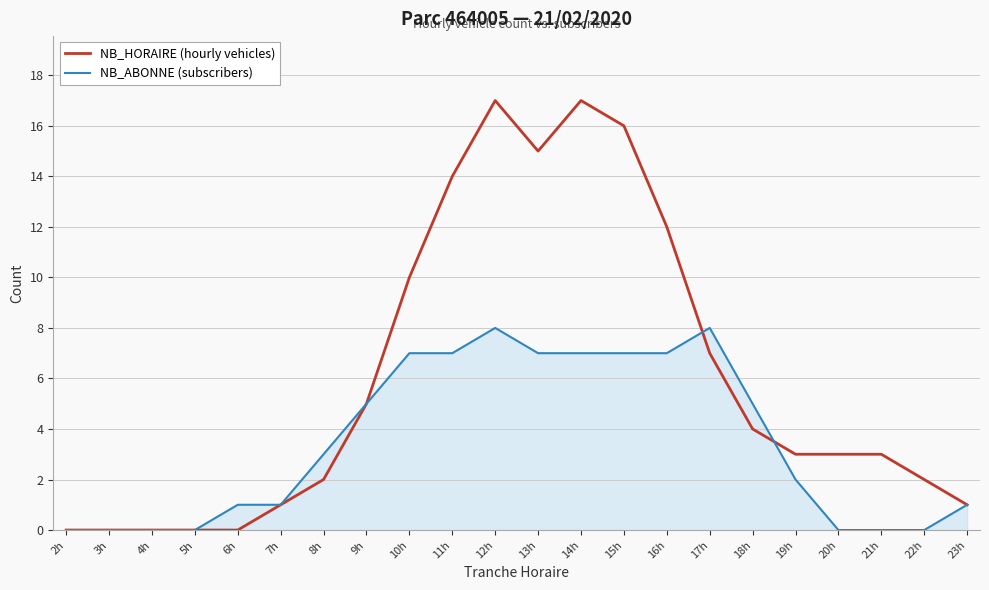

What is the sum of all NB_ABONNE (subscribers) values?

76